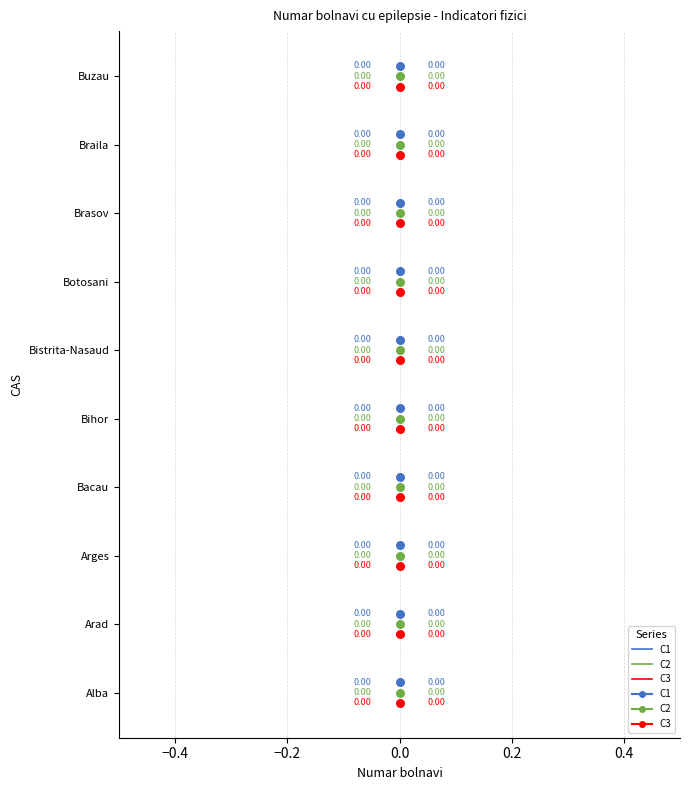

Which series contains the highest Y value?

C1